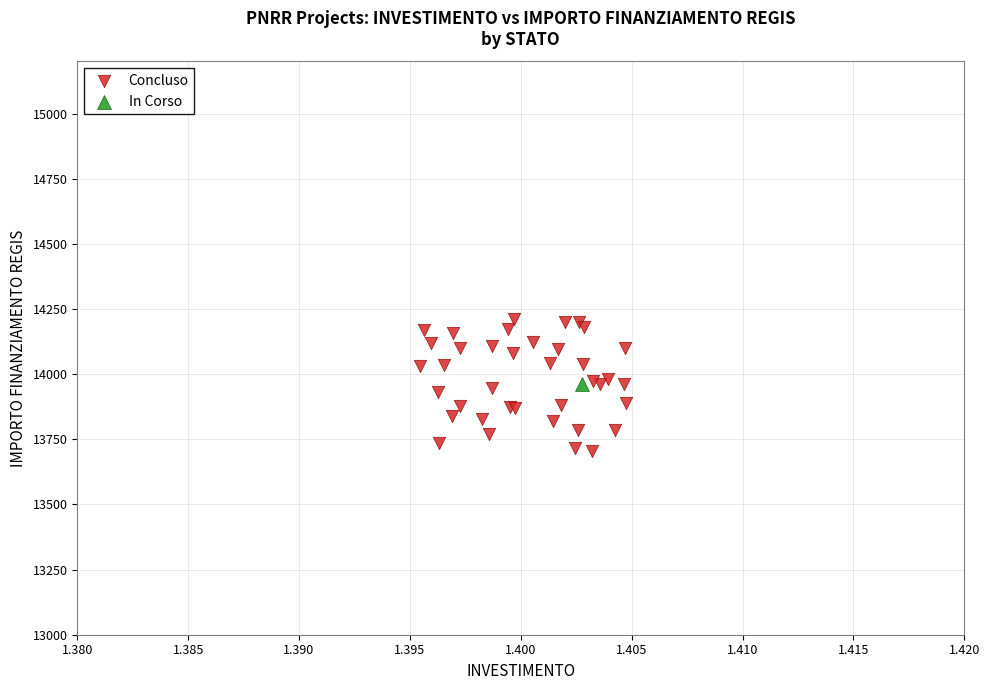

What are all the series names shown in the legend?

Concluso, In Corso